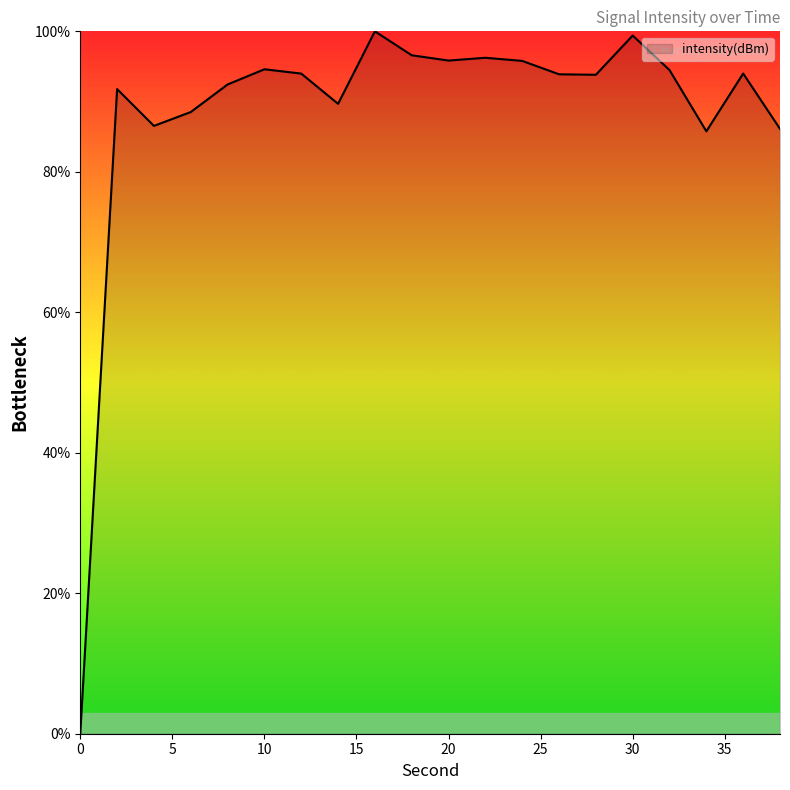

What is the average value?

88.5